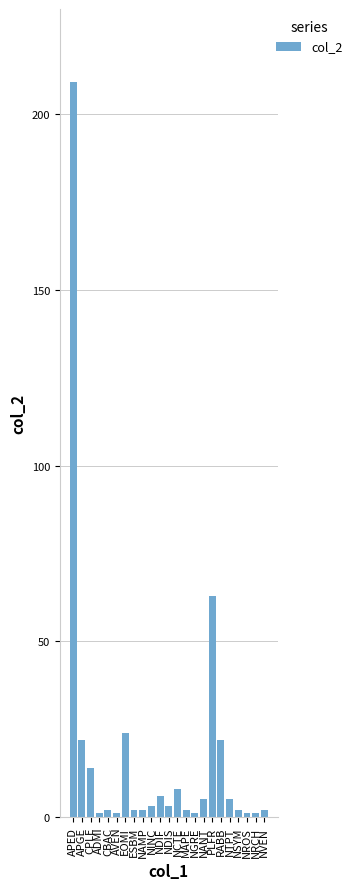

The chart shows a value of 2 at NAMP. True or false?

True